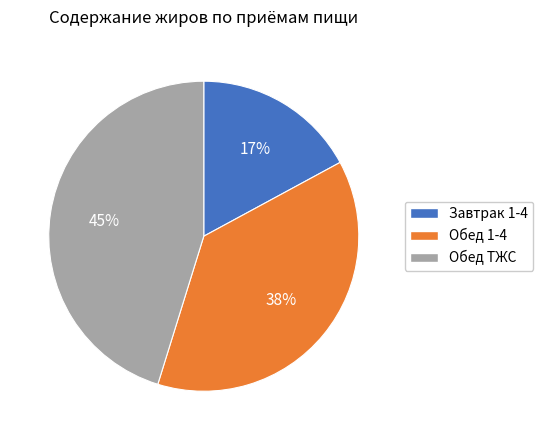

Do Обед 1-4 and Обед ТЖС together represent more than half of the pie?

Yes